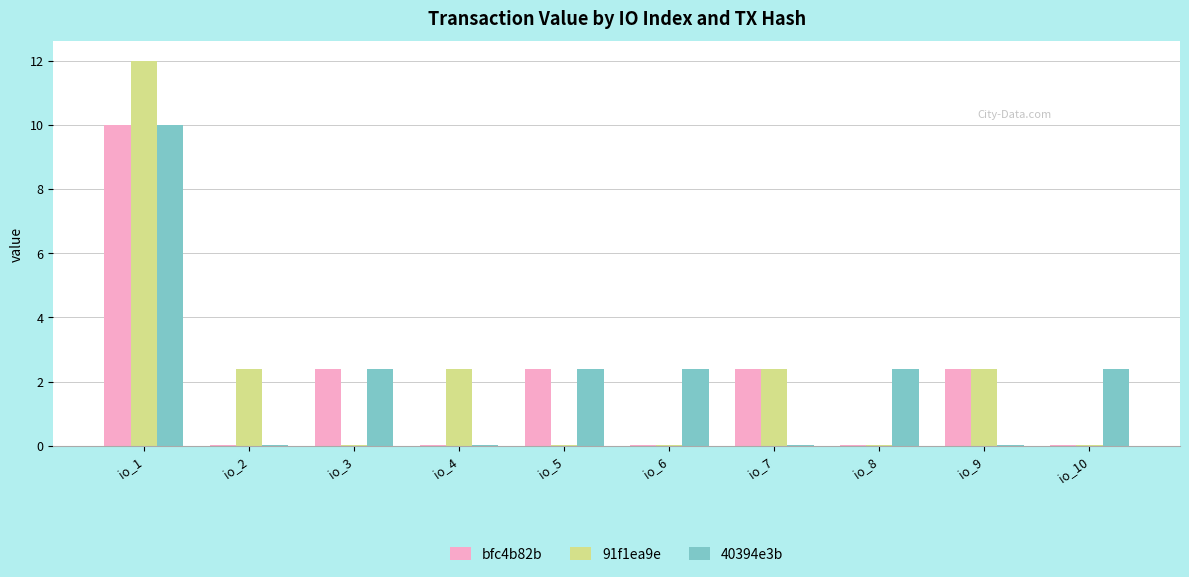

At which label does 91f1ea9e first exceed 2?

io_1